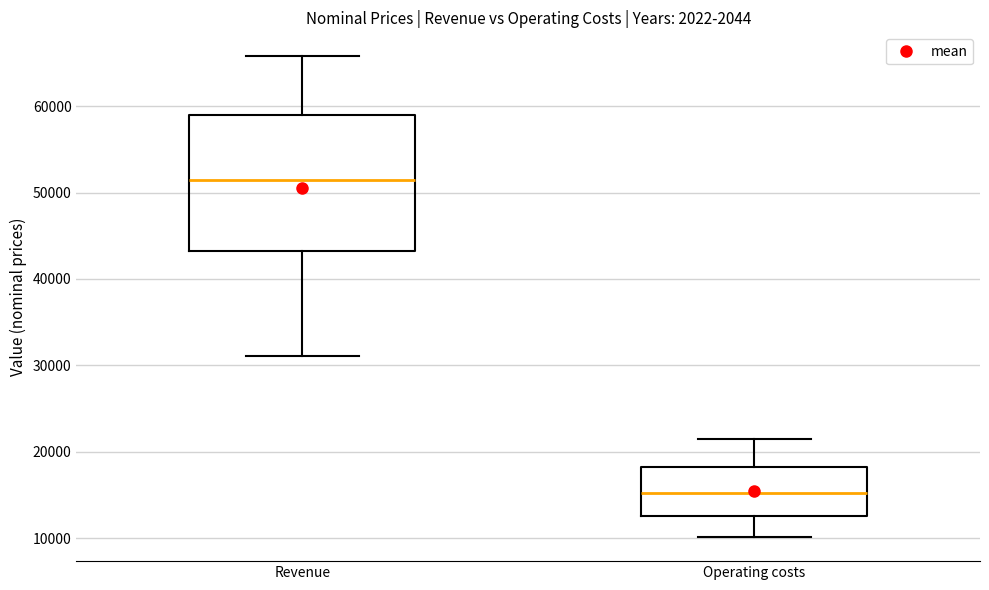

Where does the lower whisker of the box for Operating costs end on the y-axis? The values are not printed on the chart, so give them approximately, as read against the axis.

10000